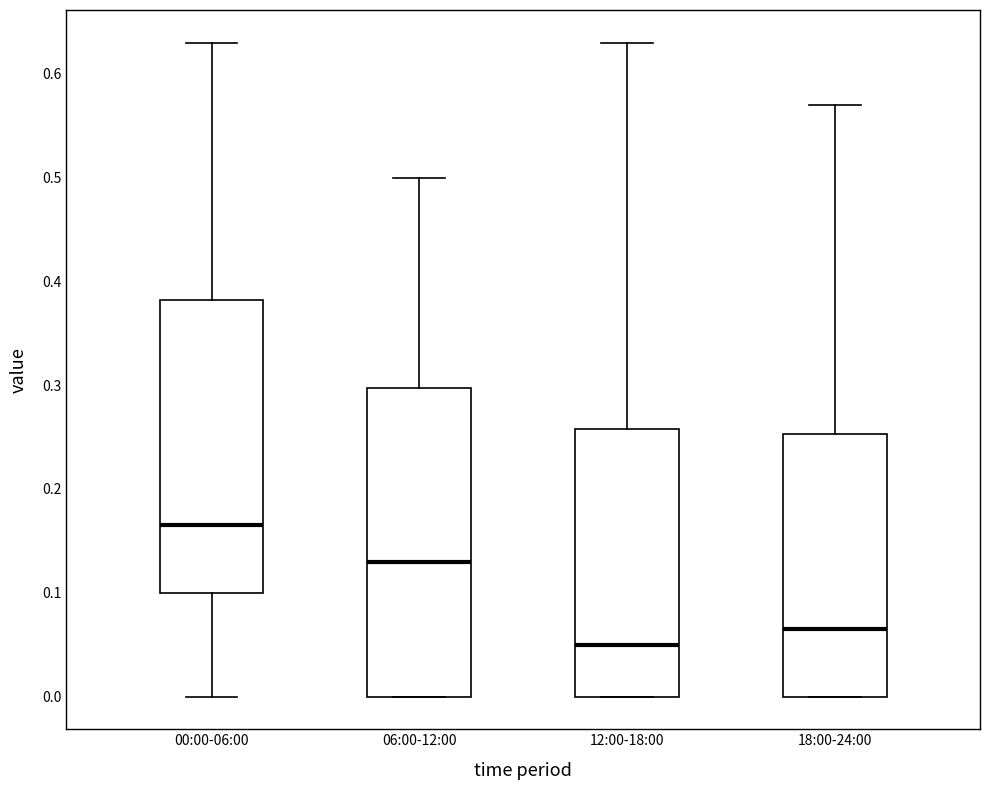

Which box is the tallest, from its lower edge to its upper edge?

06:00-12:00